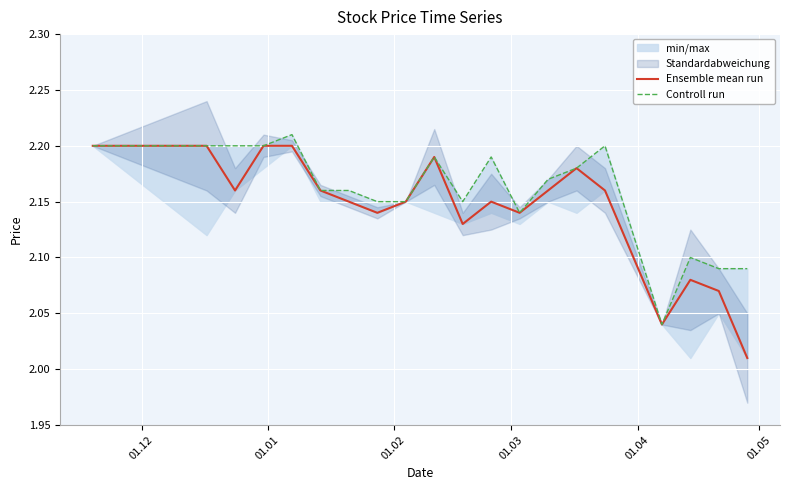

What is the minimum value for Ensemble mean run?

2.0